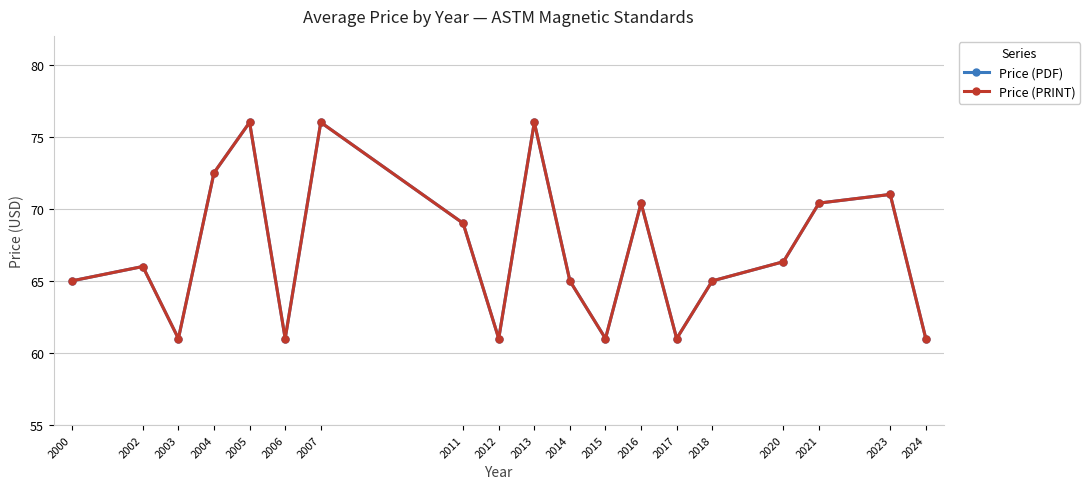

Is this an area chart (filled region under the line)?

No